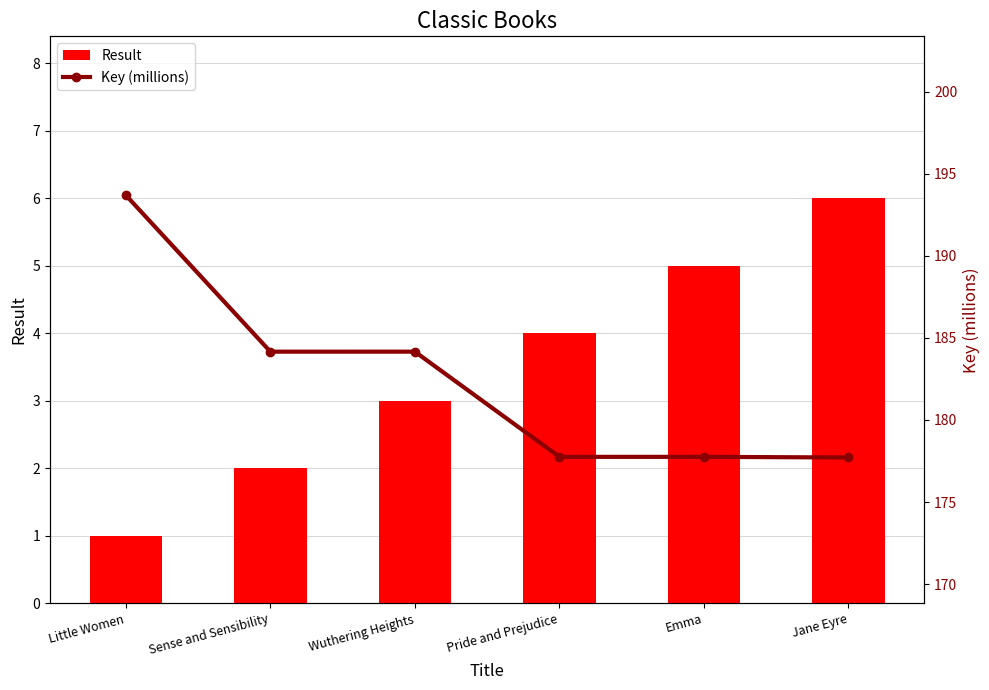

What is the maximum value for Key (millions)?

193.7